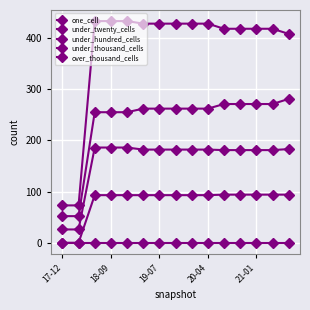

How many lines are shown in the chart?

5